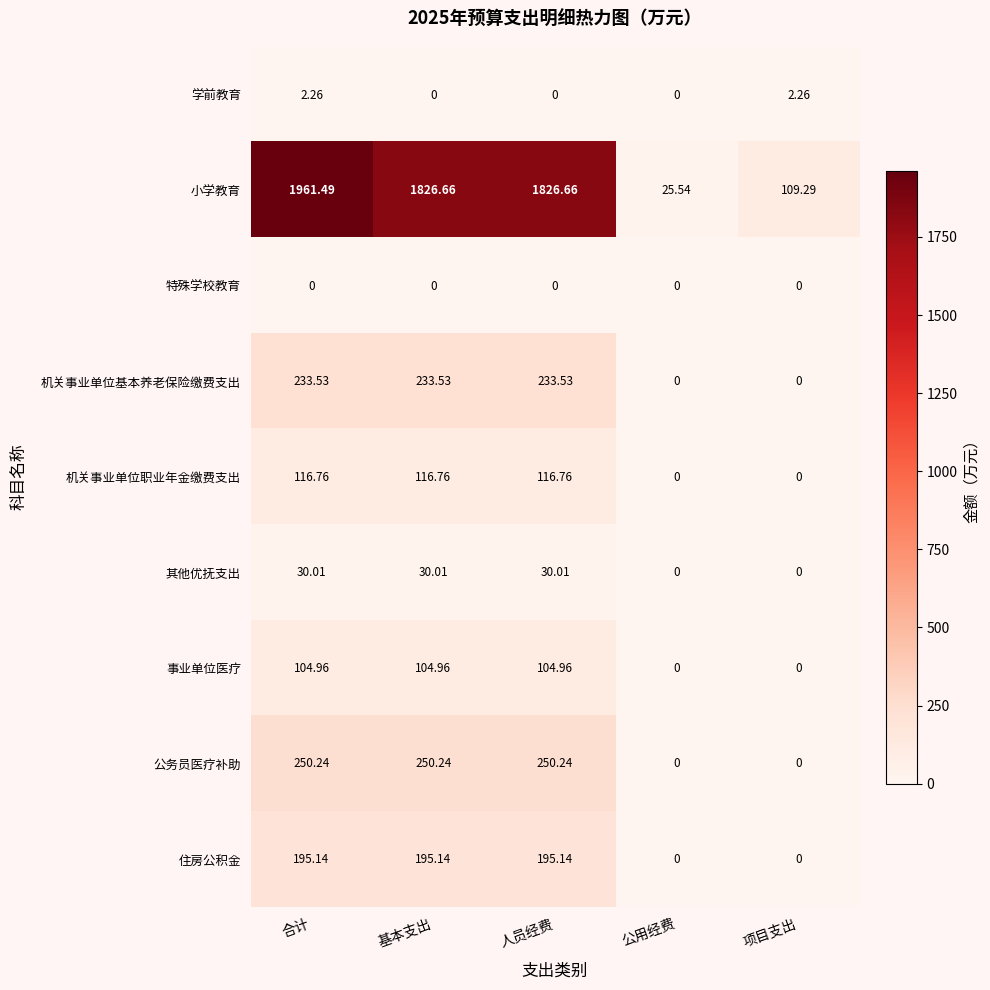

What is the difference between the highest and lowest values at 项目支出?

109.3